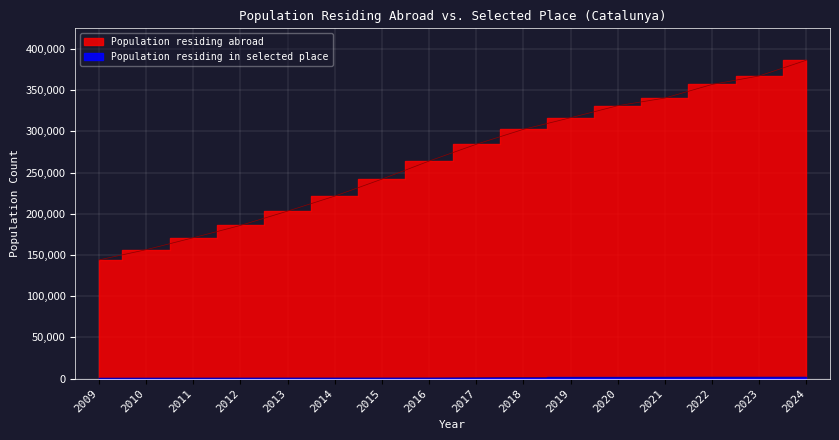

What is the greatest value displayed?

386486